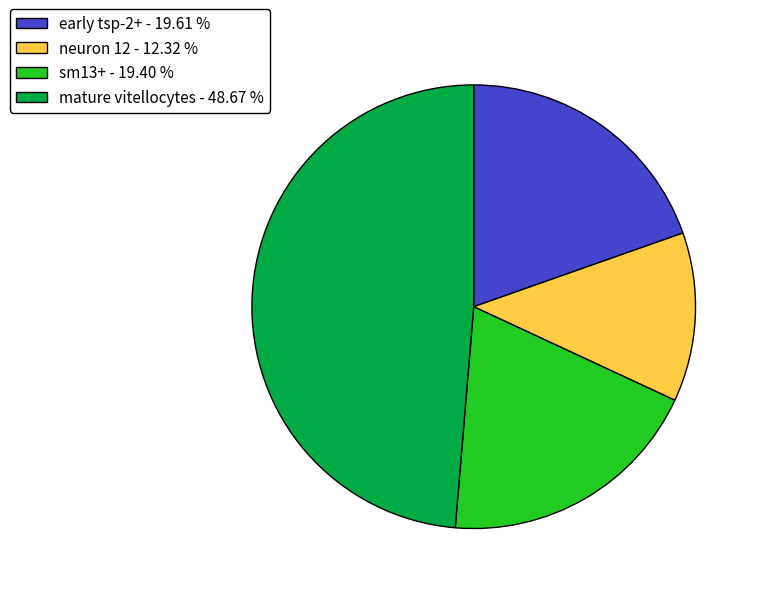

Approximately how many times larger is the value at neuron 12 - 12.32 % compared to mature vitellocytes - 48.67 %?

0.3